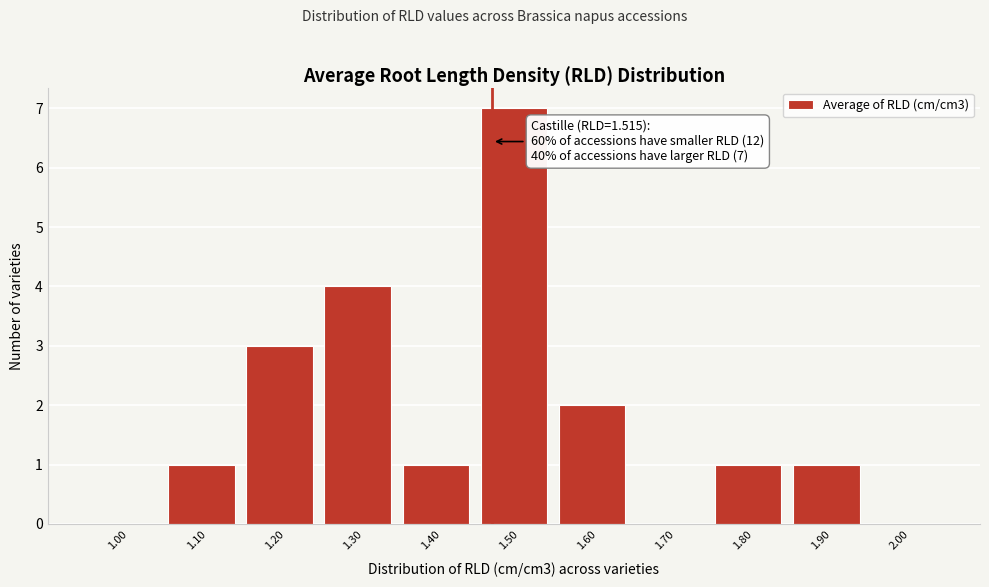

Reading right to left, list all the values displayed in this chart.

2.00=0	1.90=1	1.80=1	1.70=0	1.60=2	1.50=7	1.40=1	1.30=4	1.20=3	1.10=1	1.00=0